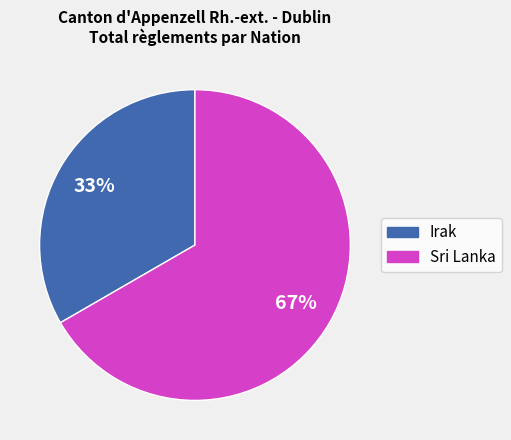

How many segments does this pie chart have?

2